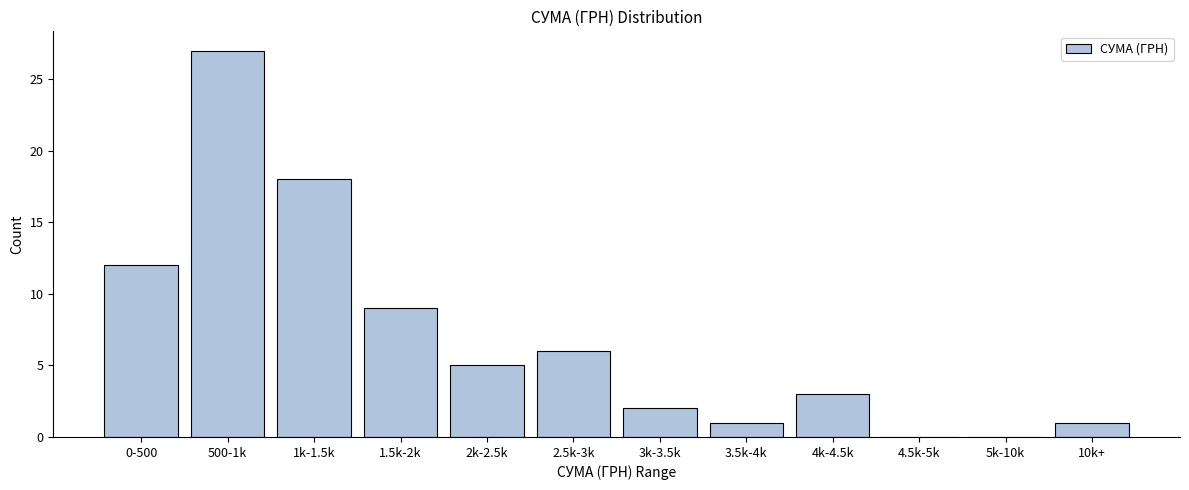

Reading left to right, what are all the values shown in this chart?

0-500=12	500-1k=27	1k-1.5k=18	1.5k-2k=9	2k-2.5k=5	2.5k-3k=6	3k-3.5k=2	3.5k-4k=1	4k-4.5k=3	4.5k-5k=0	5k-10k=0	10k+=1